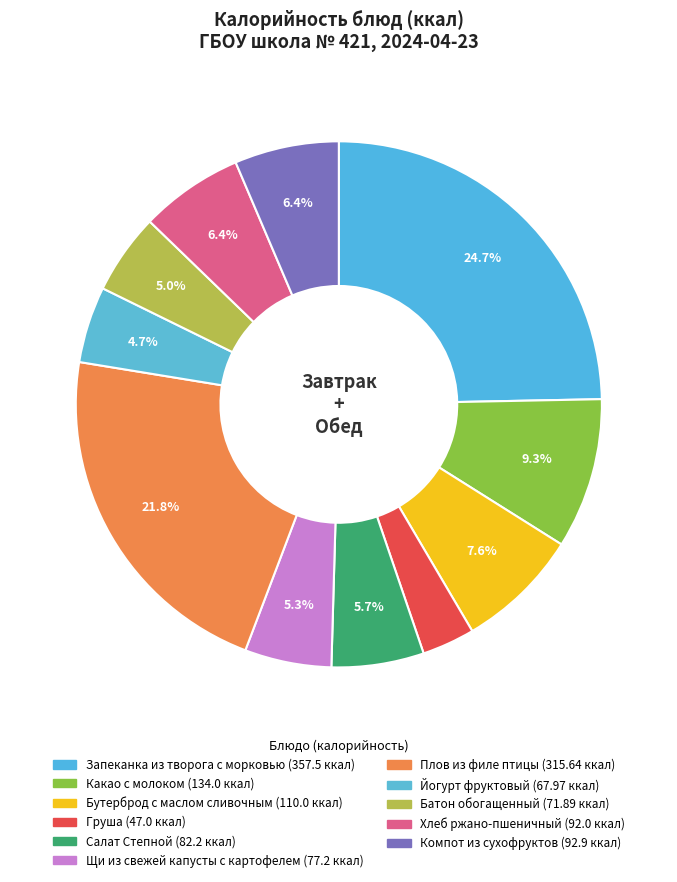

Count the number of slices in the pie.

11